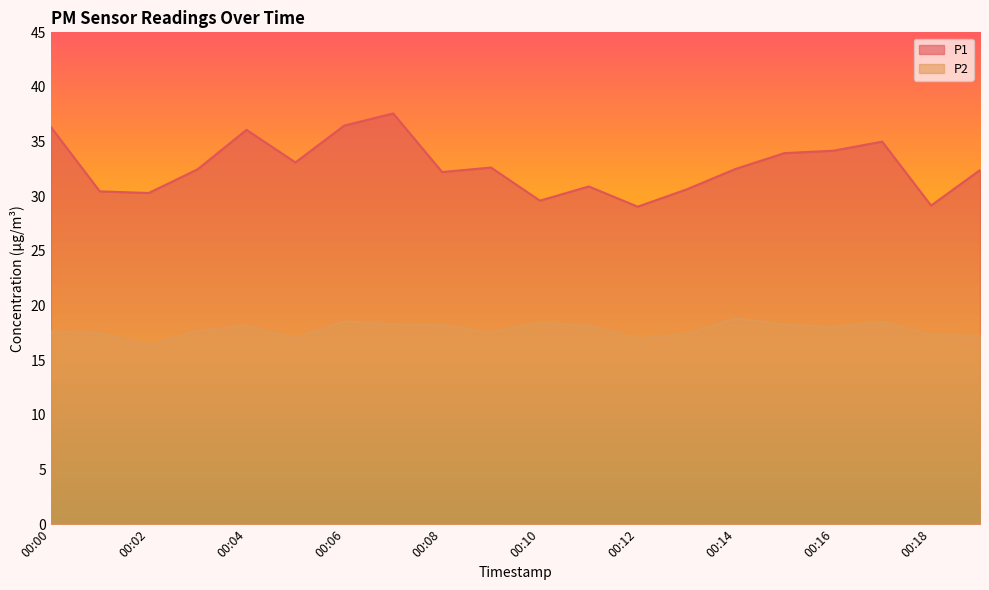

What value does the P1 series have at 00:15?

34.0